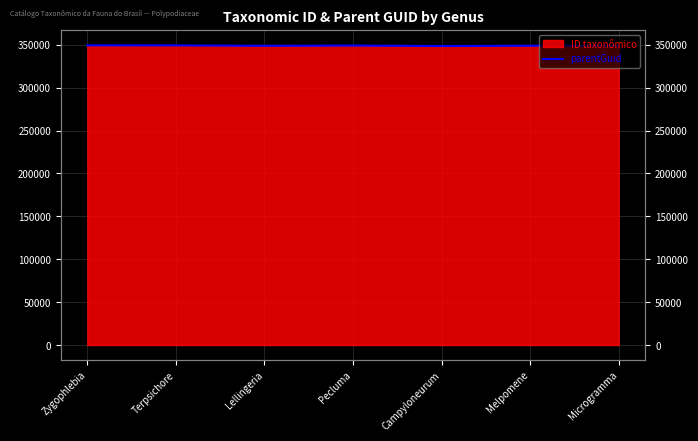

The value at Terpsichore is 349369. True or false?

True